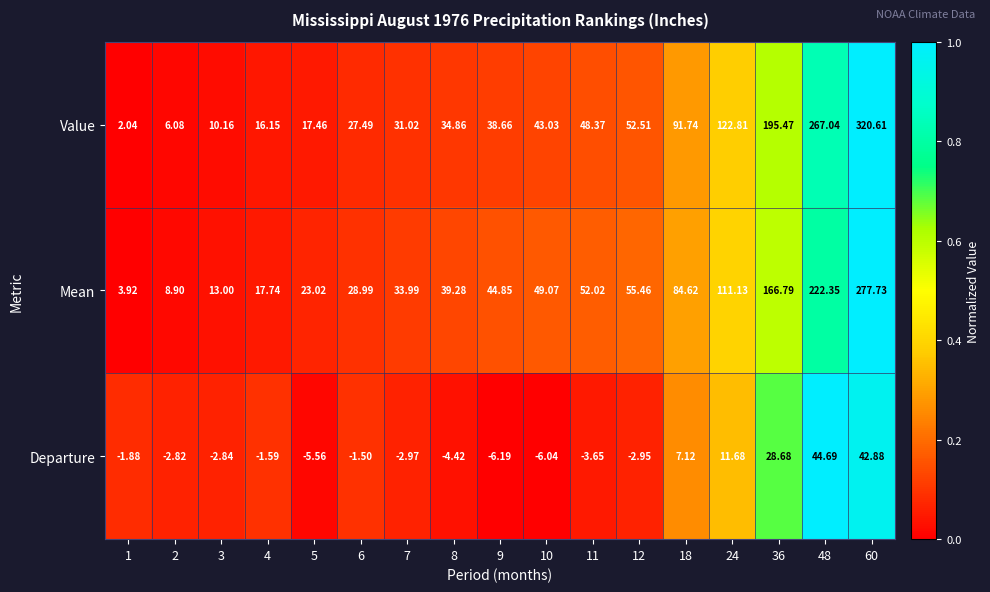

Which series has the largest total across all categories?

Value